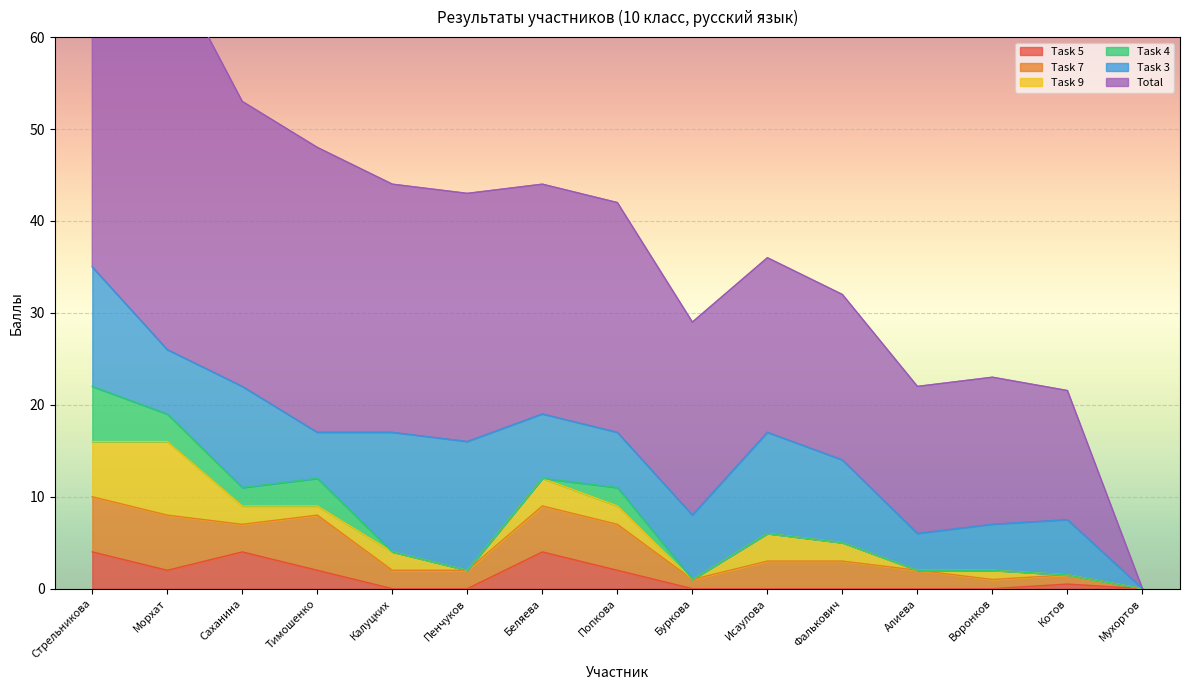

At which category does Task 9 reach its first local valley?

Тимошенко